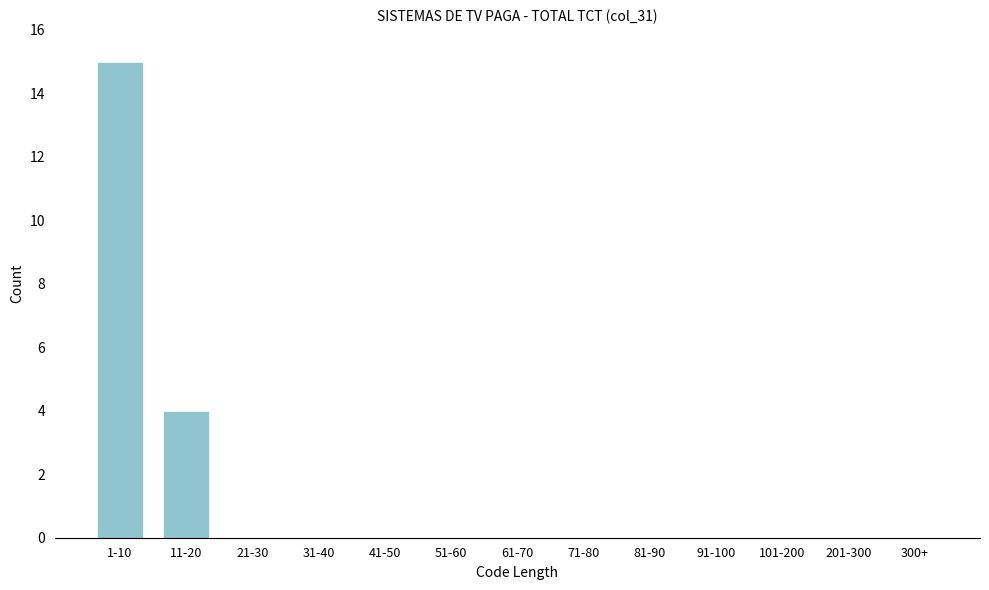

Reading left to right, extract all data points from this chart.

1-10=15	11-20=4	21-30=0	31-40=0	41-50=0	51-60=0	61-70=0	71-80=0	81-90=0	91-100=0	101-200=0	201-300=0	300+=0